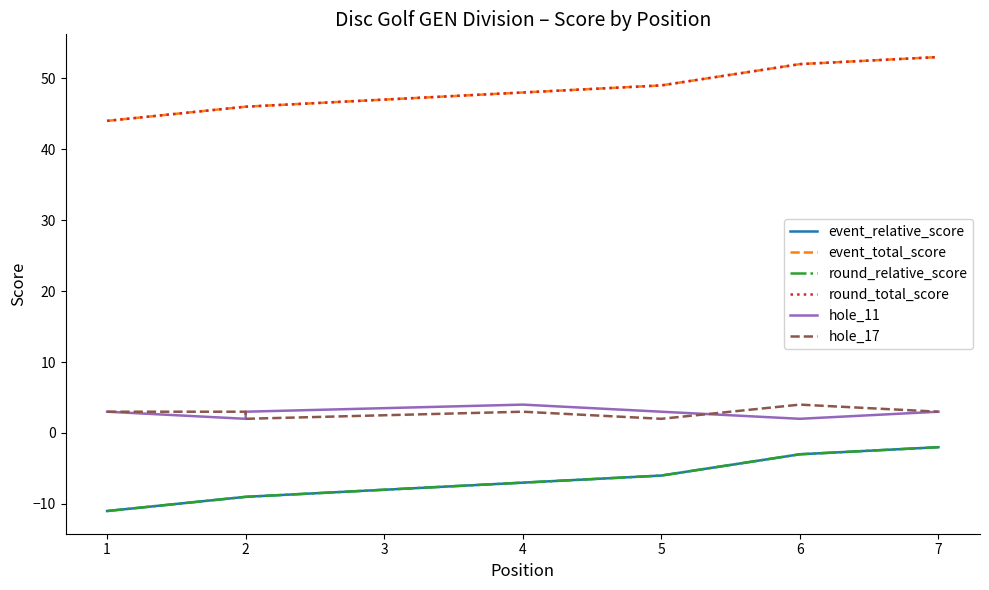

What is the value of the round_relative_score point at the 5th from the left?

-6